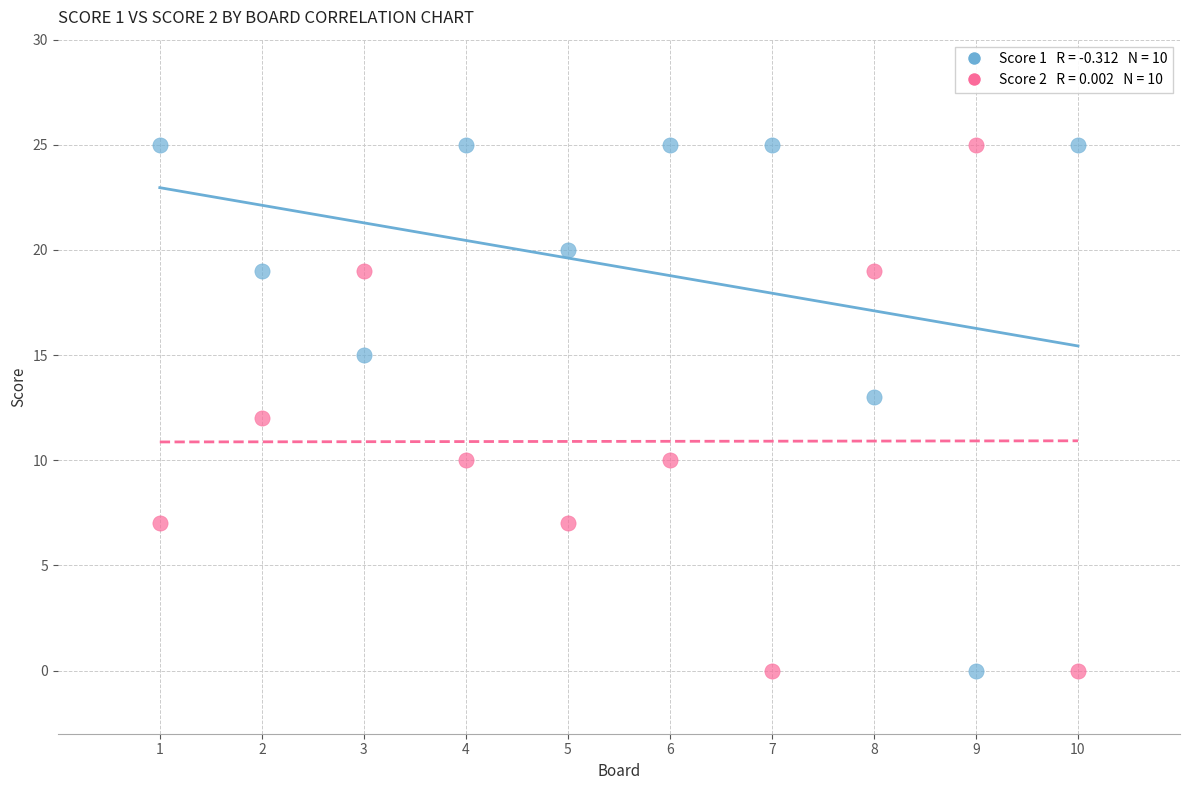

Across all data points, what is the range of X values (max minus min)?

9